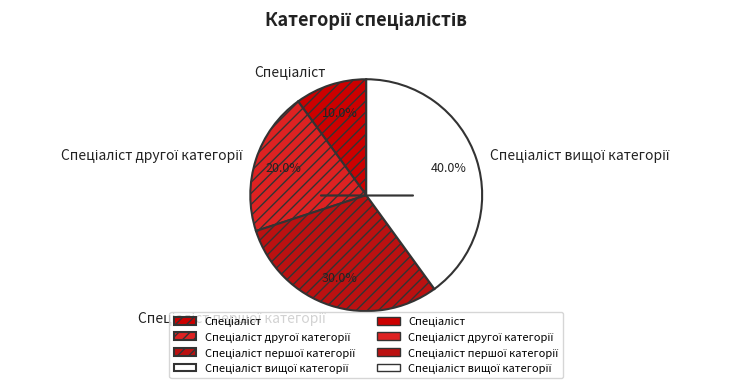

Does any single category account for the majority?

No